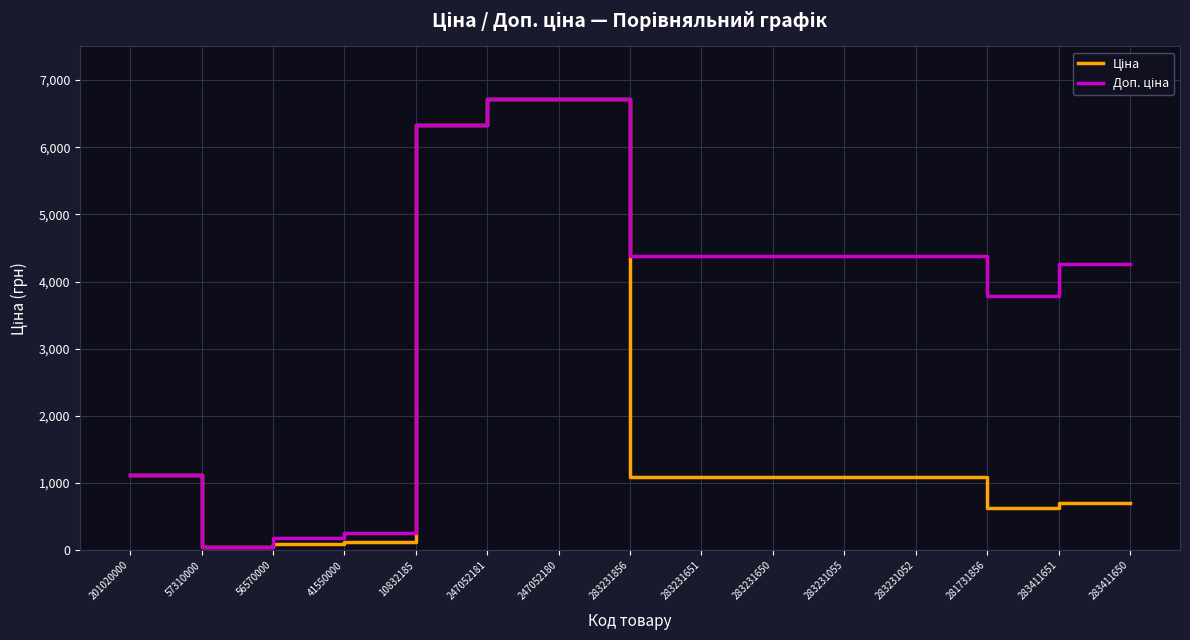

What is the total value across all series at 201020000?

2231.1